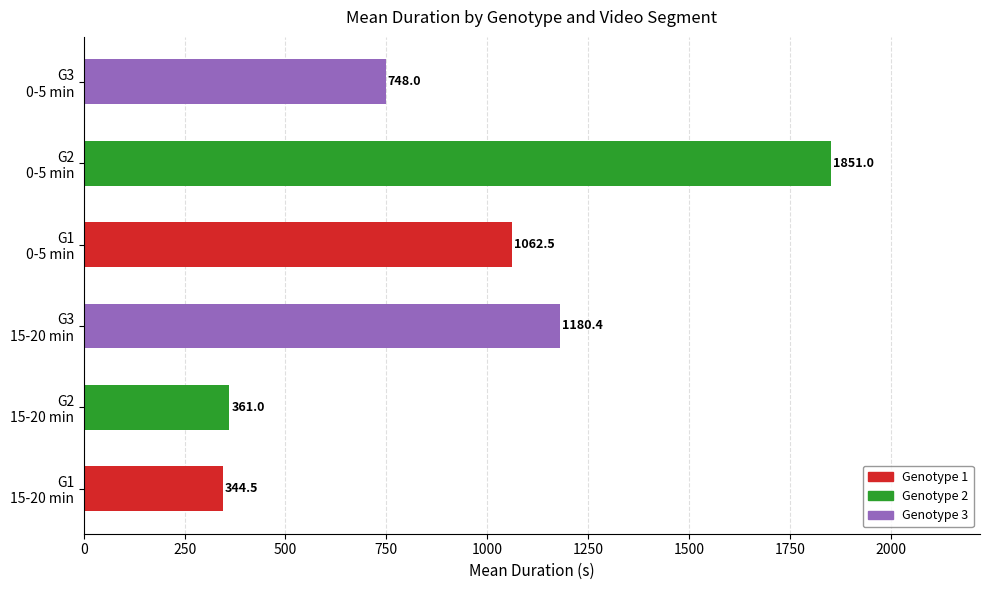

Which label corresponds to the smallest value in the chart?

G1
15-20 min